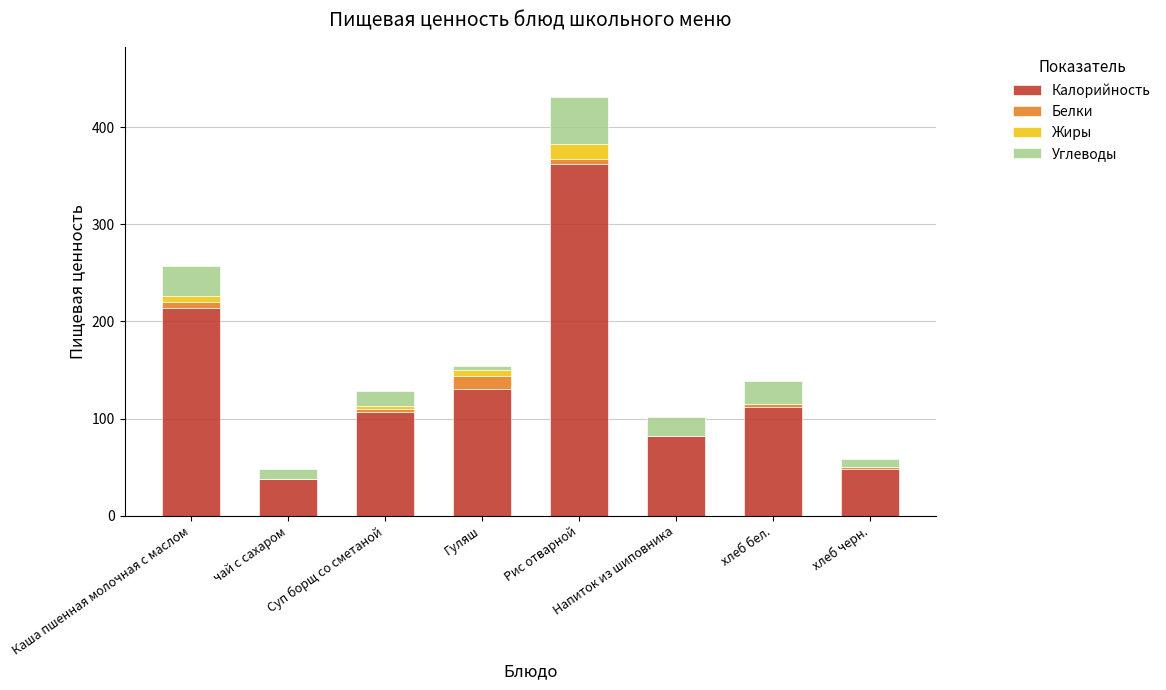

Where is Калорийность nearest to the value 200?

Каша пшенная молочная с маслом